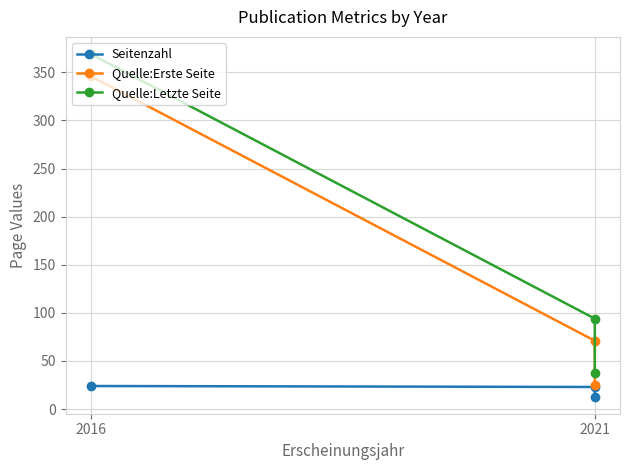

What is the minimum value shown in the chart?

13